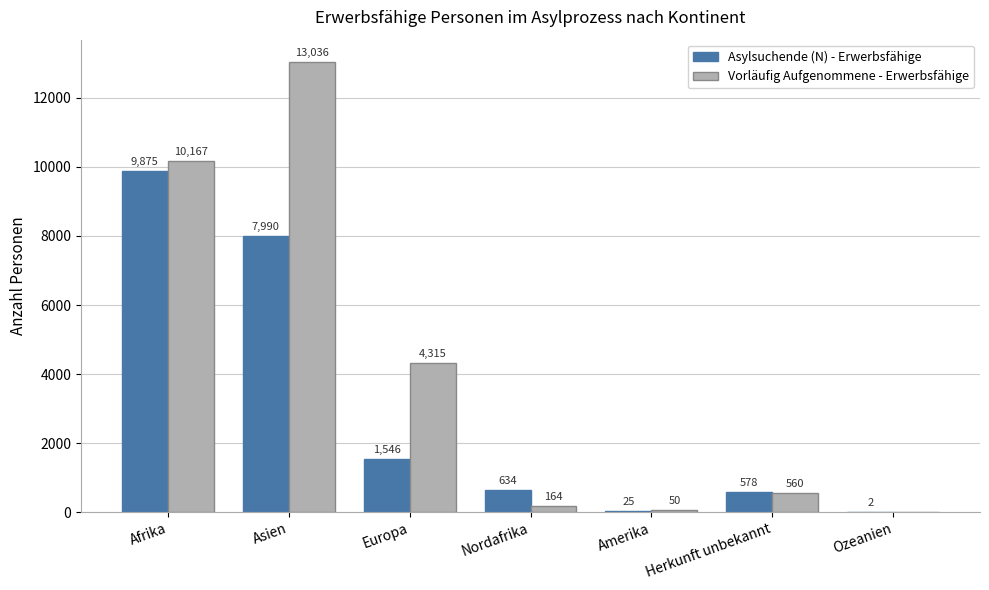

What is the maximum value shown in the chart?

13036